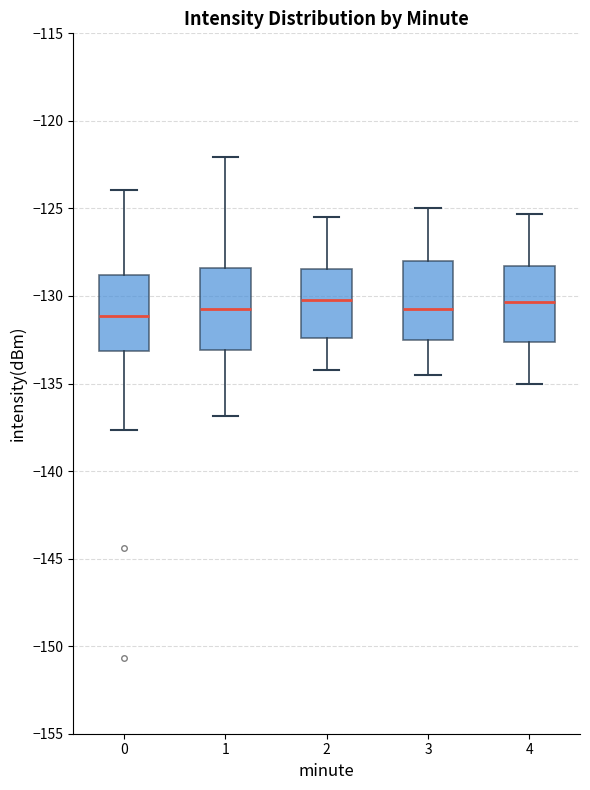

Reading left to right, read every box against the y-axis: the position of its median line, the range the box covers, and the ends of its whiskers. The values are not printed on the chart, so give them approximately, as read against the axis.

0: median -131.0, box -133.0 to -129.0, whiskers -137.5 to -124.0
1: median -130.5, box -133.0 to -128.5, whiskers -137.0 to -122.0
2: median -130.0, box -132.5 to -128.5, whiskers -134.0 to -125.5
3: median -130.5, box -132.5 to -128.0, whiskers -134.5 to -125.0
4: median -130.5, box -132.5 to -128.5, whiskers -135.0 to -125.5